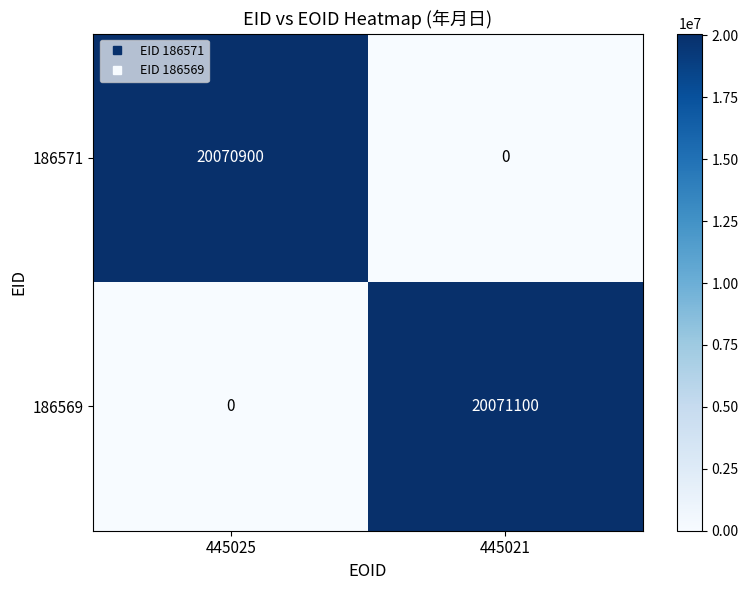

Where is 186569 nearest to the value 10035550?

445025